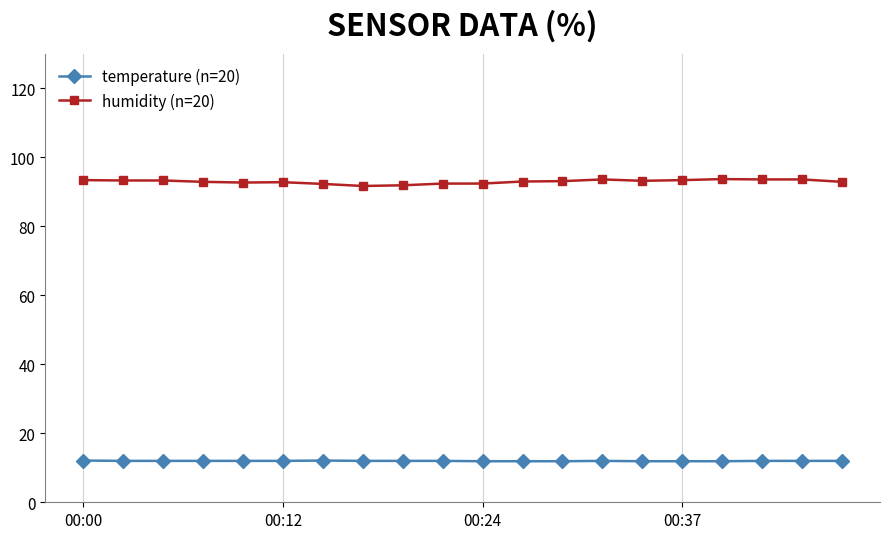

List the series in order of their overall mean, highest first.

humidity (n=20), temperature (n=20)